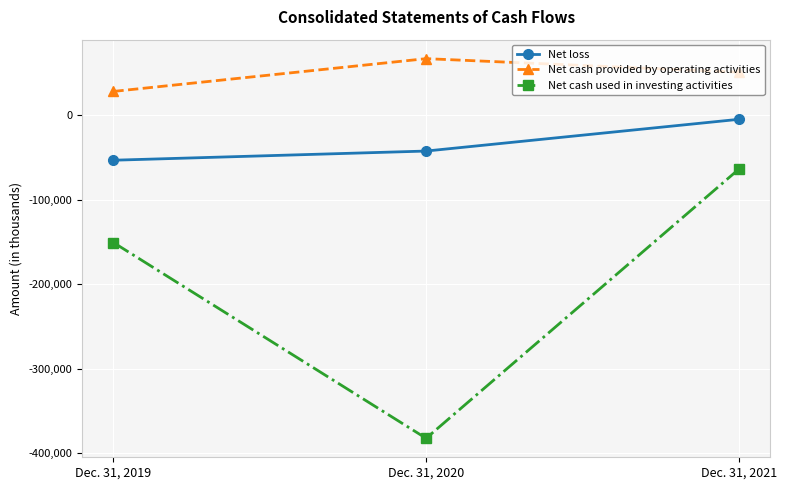

Count the Net loss values in the range -53000 to -4552.

3